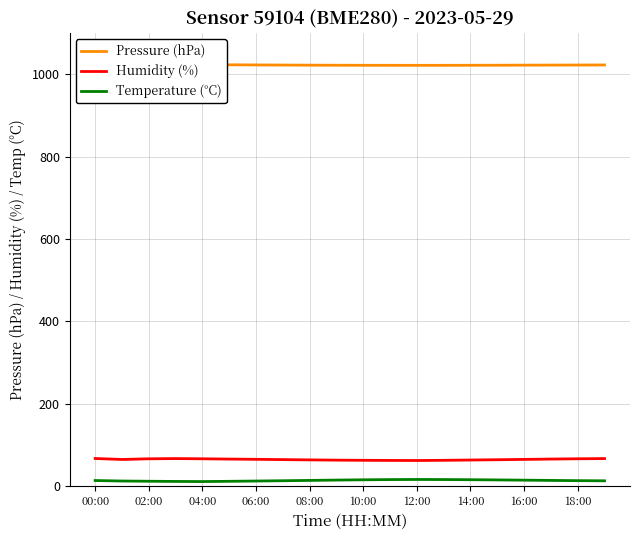

True or false: Humidity (%) and Temperature (°C) intersect in this chart.

False